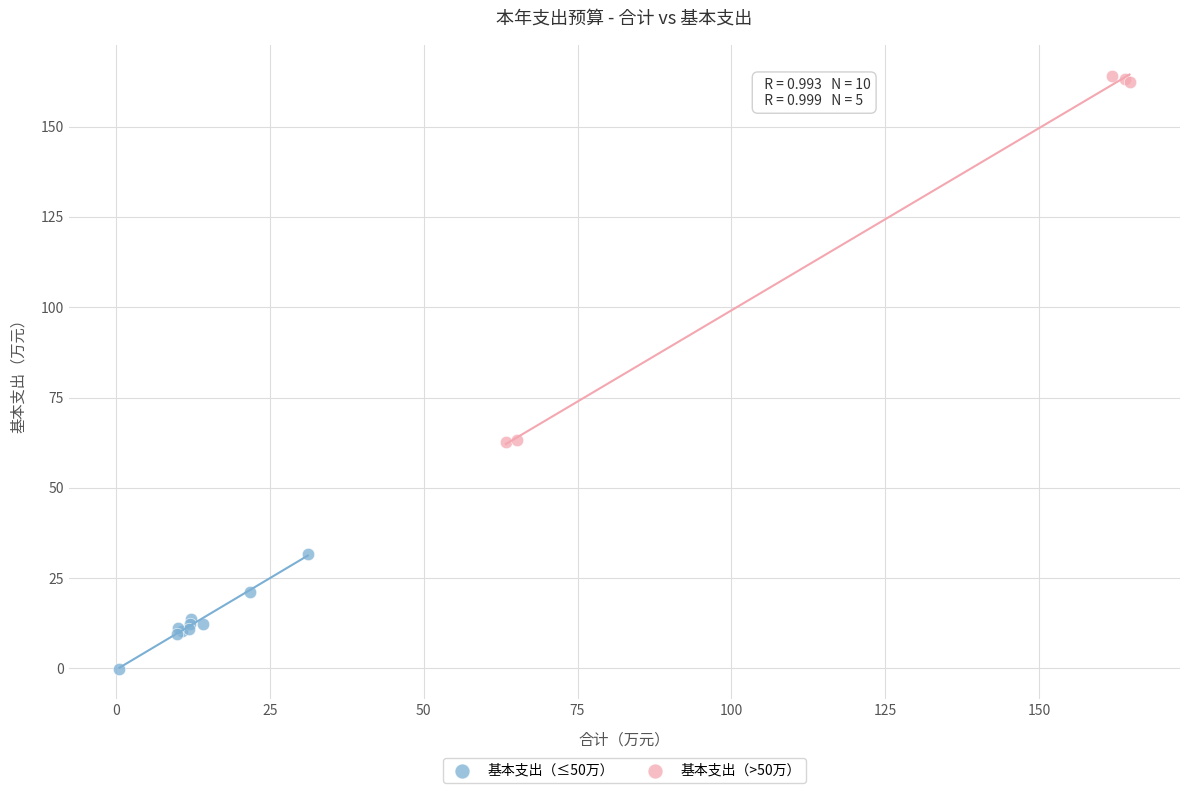

Which series reaches the minimum Y coordinate?

基本支出（≤50万）